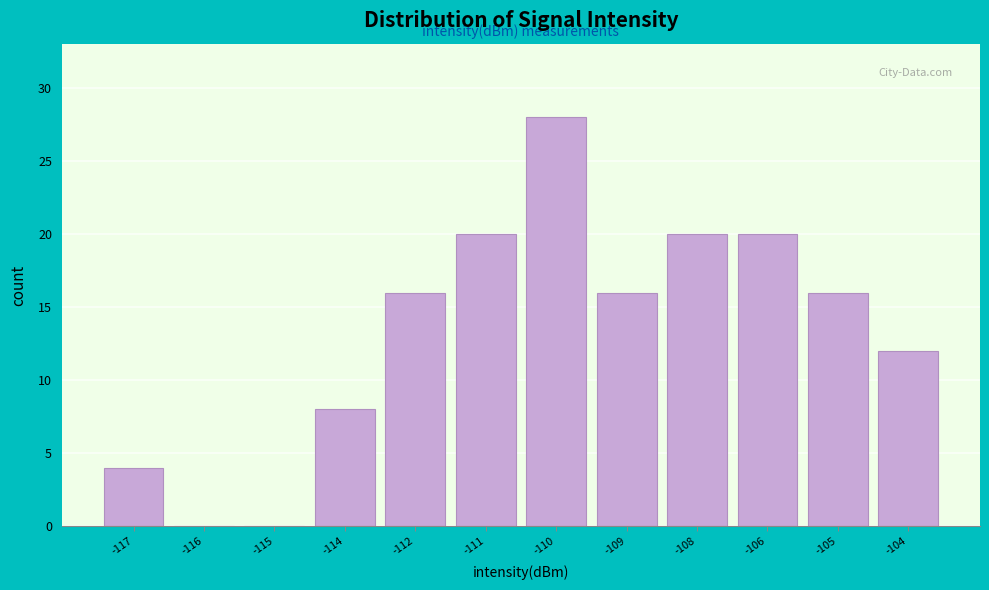

Reading left to right, list all the values displayed in this chart.

-117=4	-116=0	-115=0	-114=8	-112=16	-111=20	-110=28	-109=16	-108=20	-106=20	-105=16	-104=12